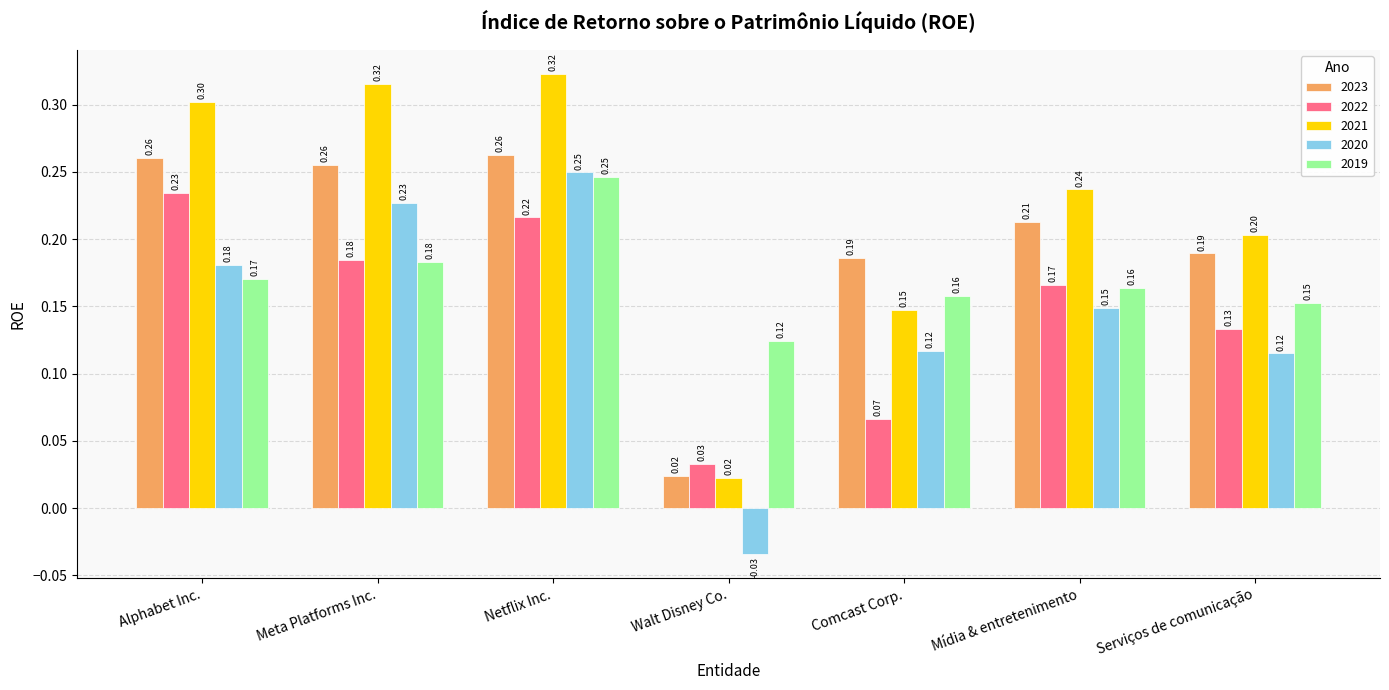

At Alphabet Inc., list the series in order from smallest to largest.

2019, 2020, 2022, 2023, 2021